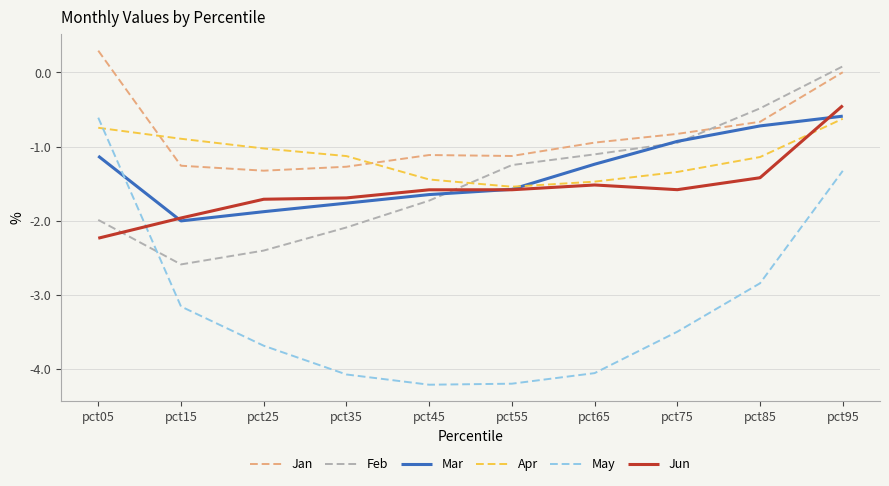

Between pct15 and pct55, which series saw the biggest shift?

Feb